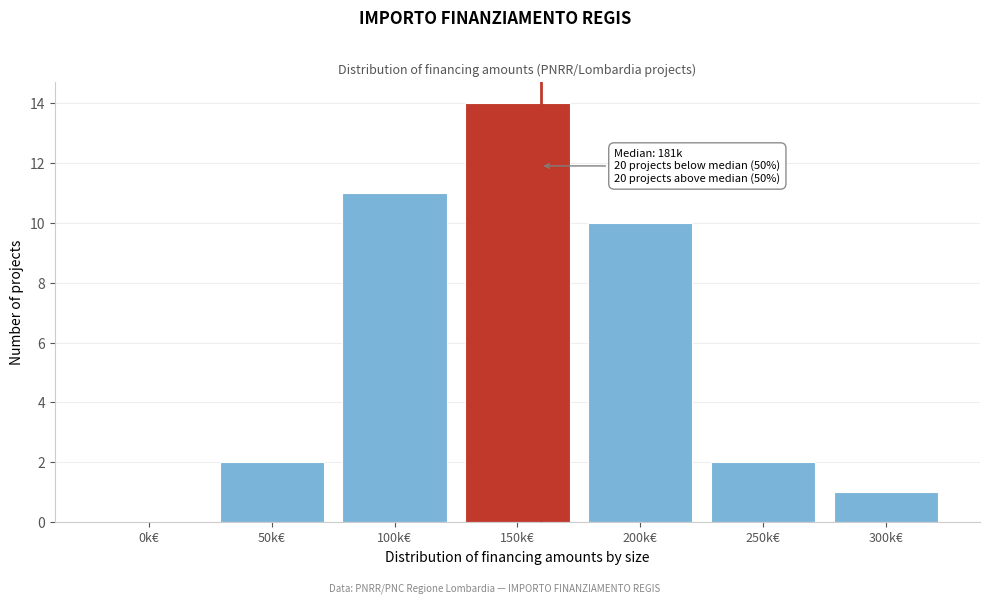

Reading right to left, what are all the values shown in this chart?

300k€=1	250k€=2	200k€=10	150k€=14	100k€=11	50k€=2	0k€=0